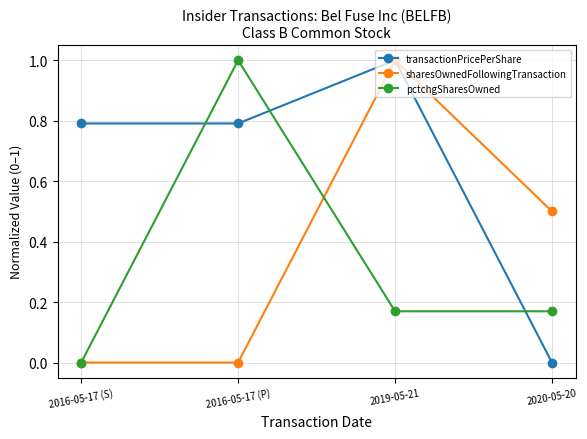

The pctchgSharesOwned series shows 0.3 at 2016-05-17 (S). True or false?

False